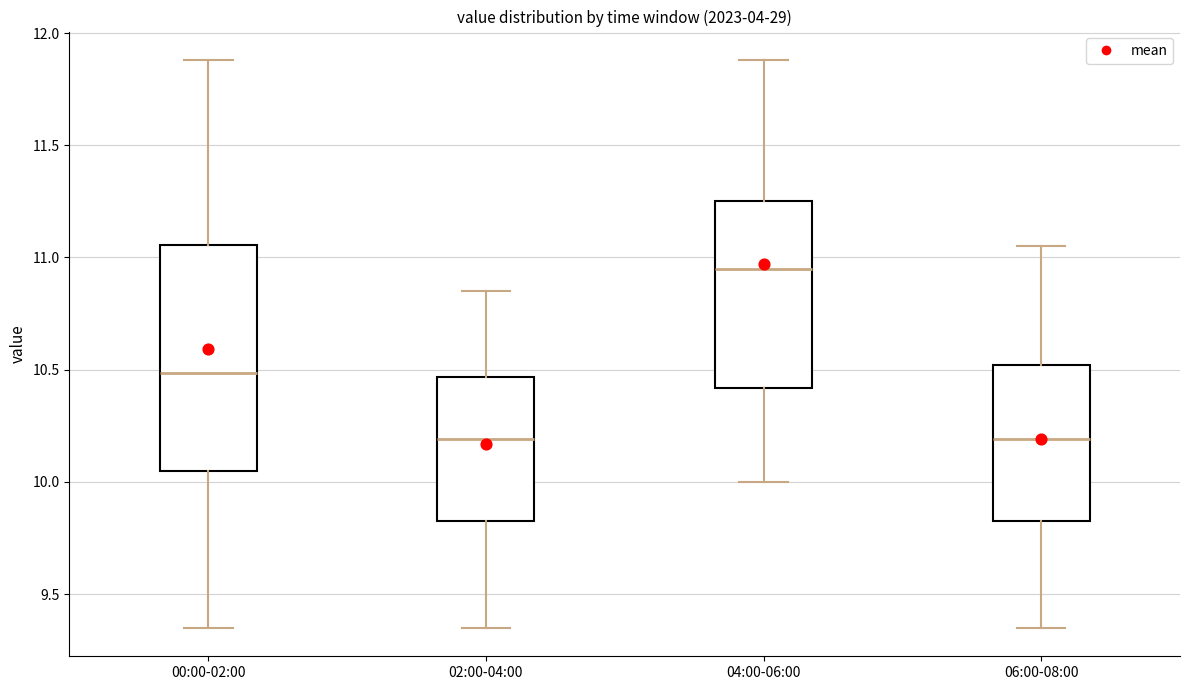

Reading left to right, read every box against the y-axis: the position of its median line, the range the box covers, and the ends of its whiskers. The values are not printed on the chart, so give them approximately, as read against the axis.

00:00-02:00: median 10.50, box 10.05 to 11.05, whiskers 9.35 to 11.90
02:00-04:00: median 10.20, box 9.85 to 10.45, whiskers 9.35 to 10.85
04:00-06:00: median 10.95, box 10.40 to 11.25, whiskers 10.00 to 11.90
06:00-08:00: median 10.20, box 9.85 to 10.50, whiskers 9.35 to 11.05